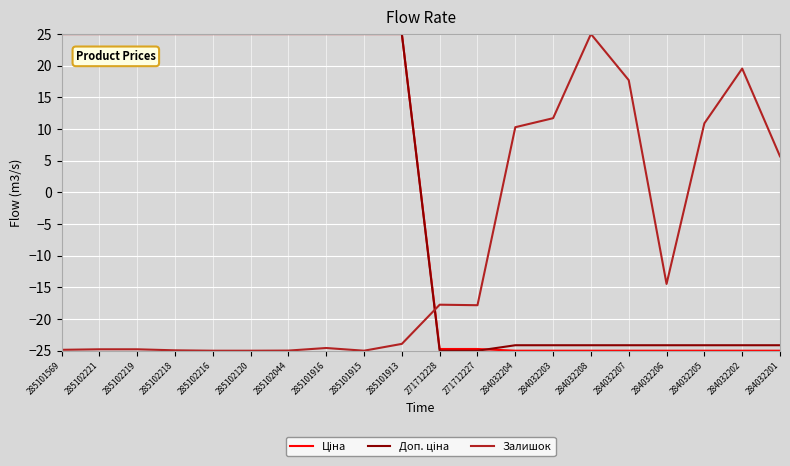

Where does the Залишок series first go above -17?

284032204